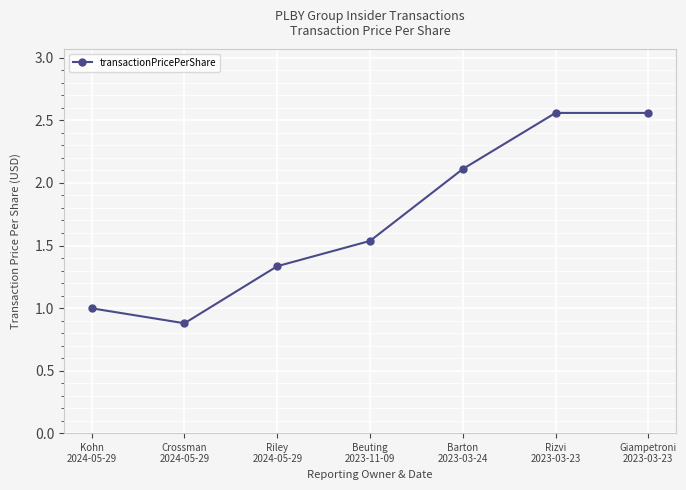

True or false: there are more than 1 points higher than both neighbors.

False